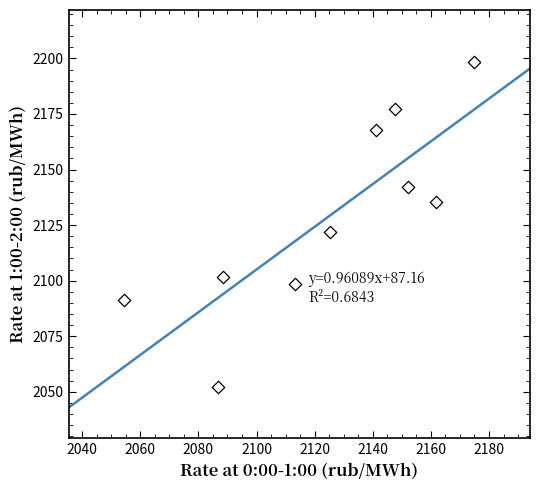

What Y value in the scatter plot is closest to 2125?

2122.1